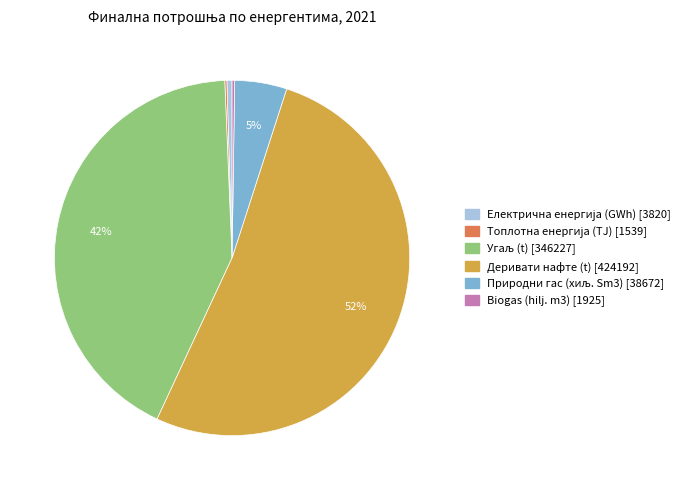

Which slice represents more than half of the pie?

Деривати нафте (t) [424192]